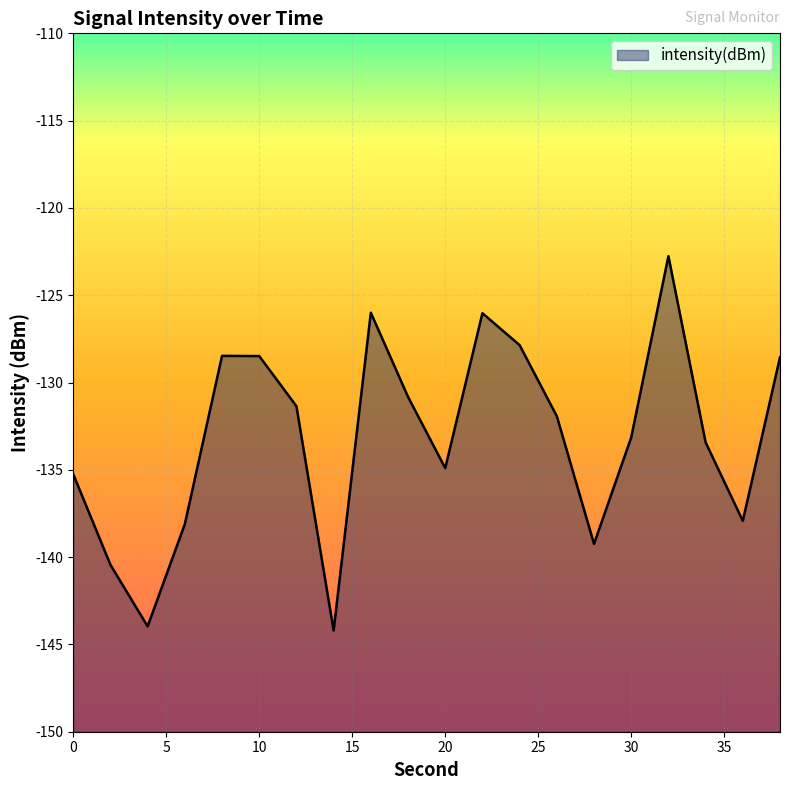

Where does the data first go above -131?

8